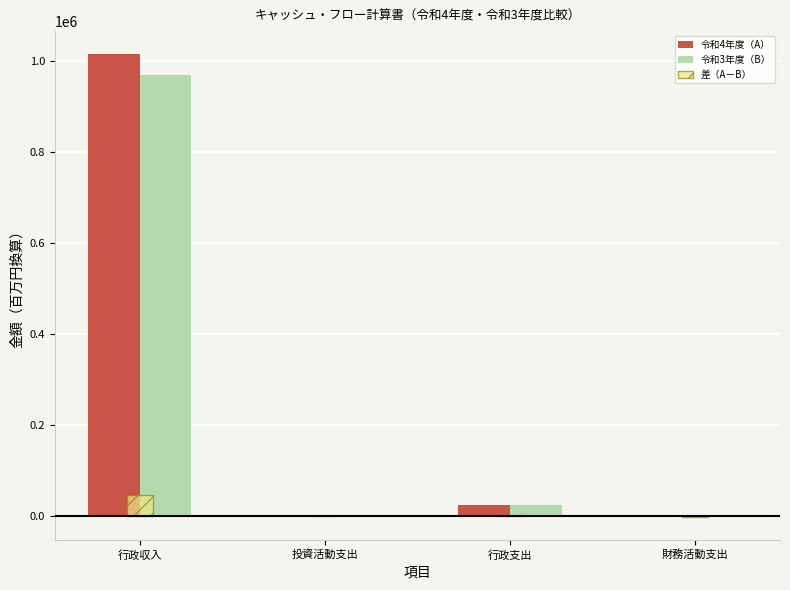

At which category is the sum across all series the highest?

行政収入